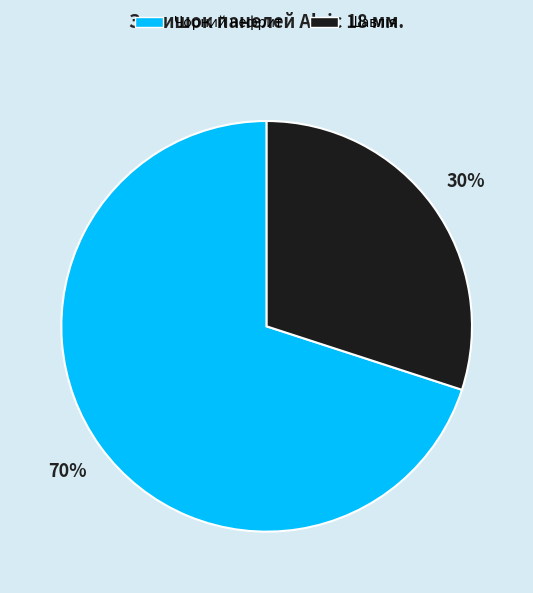

Count the number of slices in the pie.

2